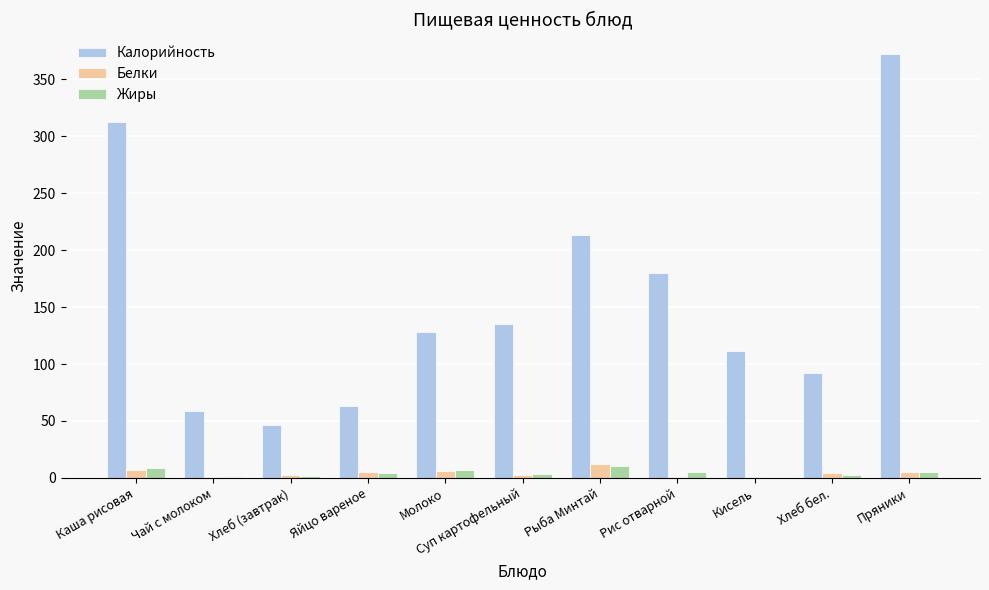

Which series has the widest spread of values?

Калорийность